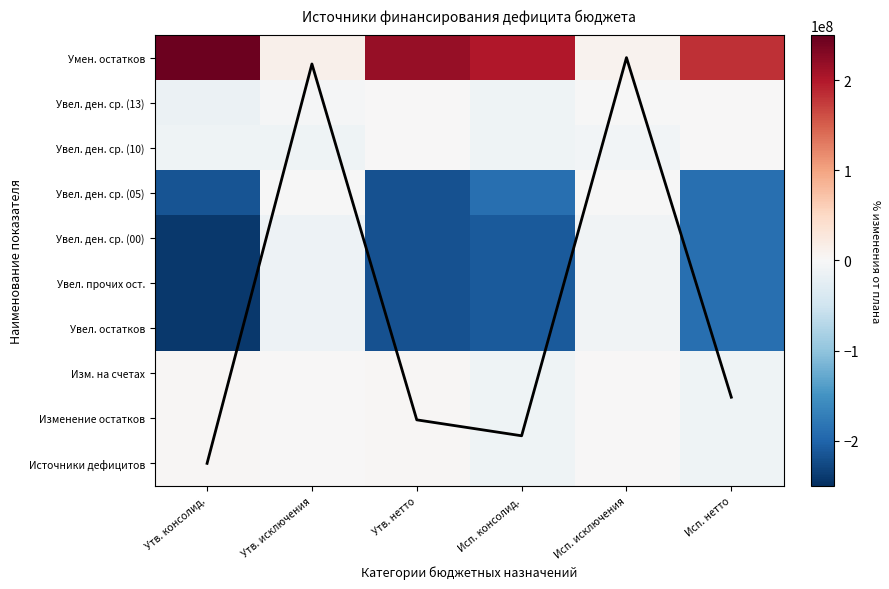

True or false: Изм. на счетах has a value of 1884658.5 at Утв. нетто.

False